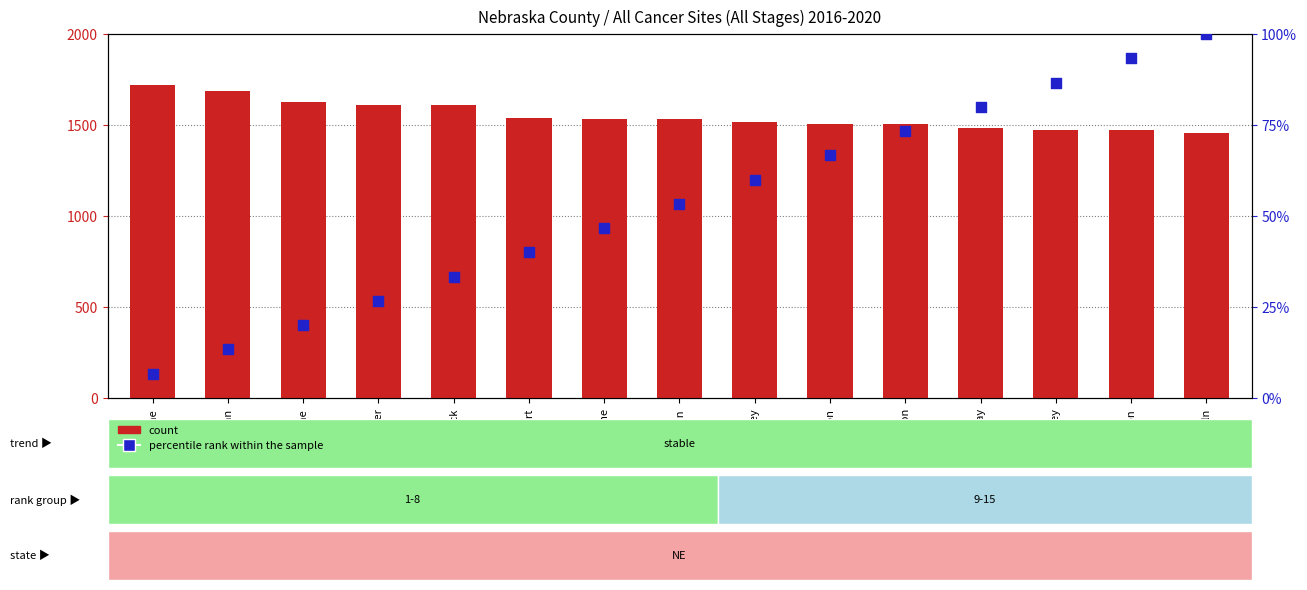

Which series has the largest Y range (max minus min)?

count